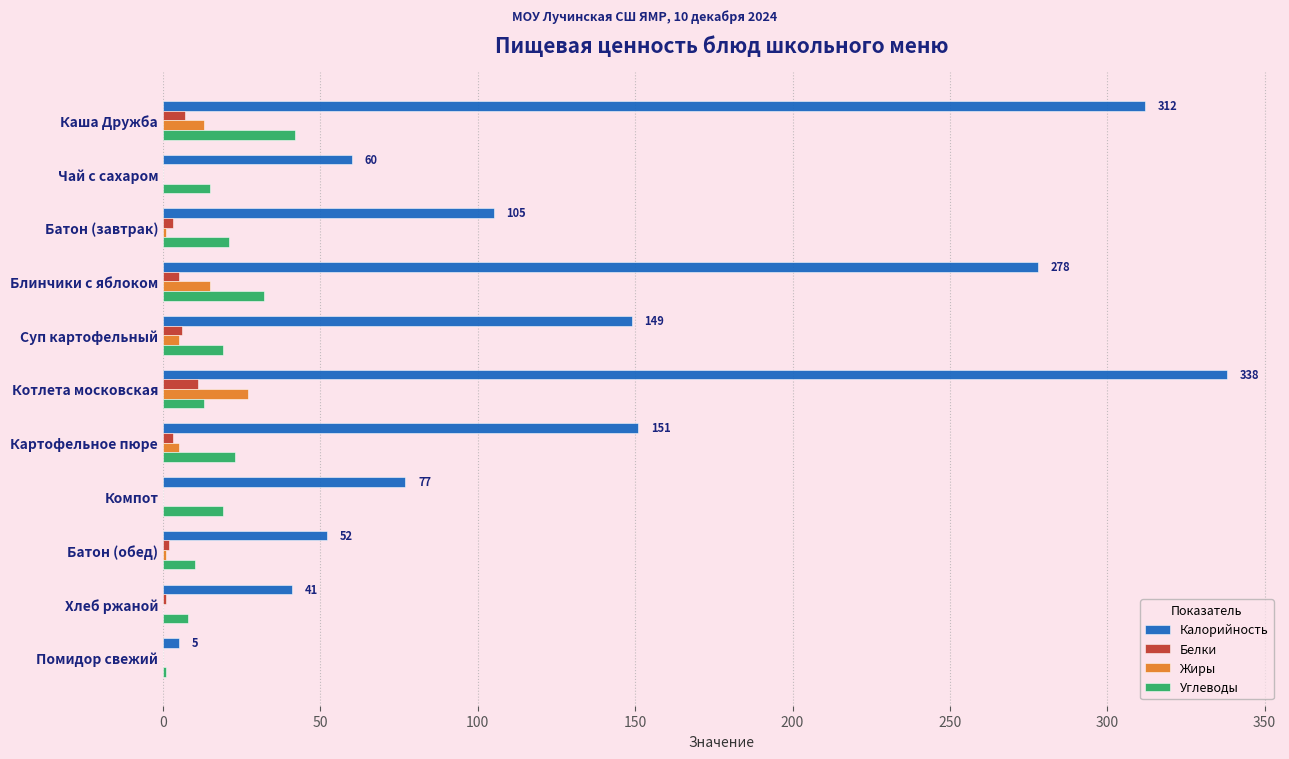

Which label corresponds to the largest value in the chart?

Котлета московская